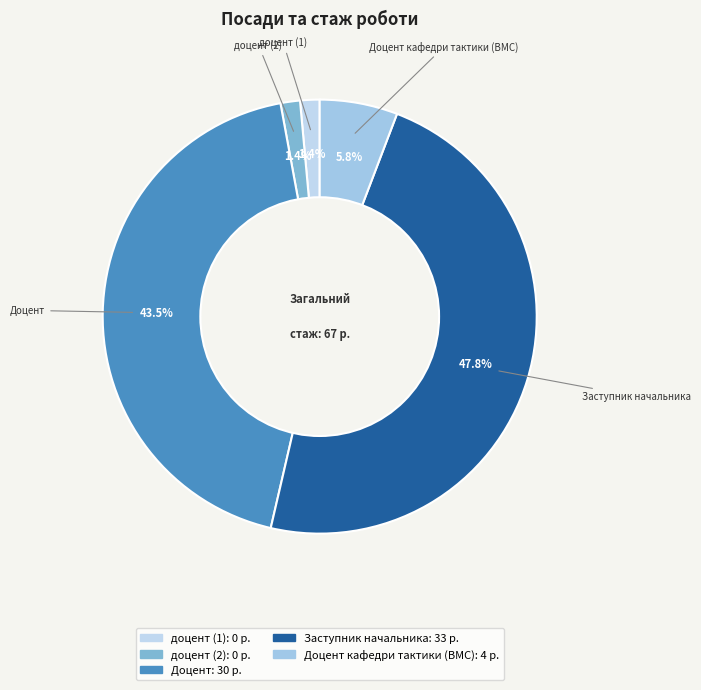

Is доцент (2) the majority of the pie?

No